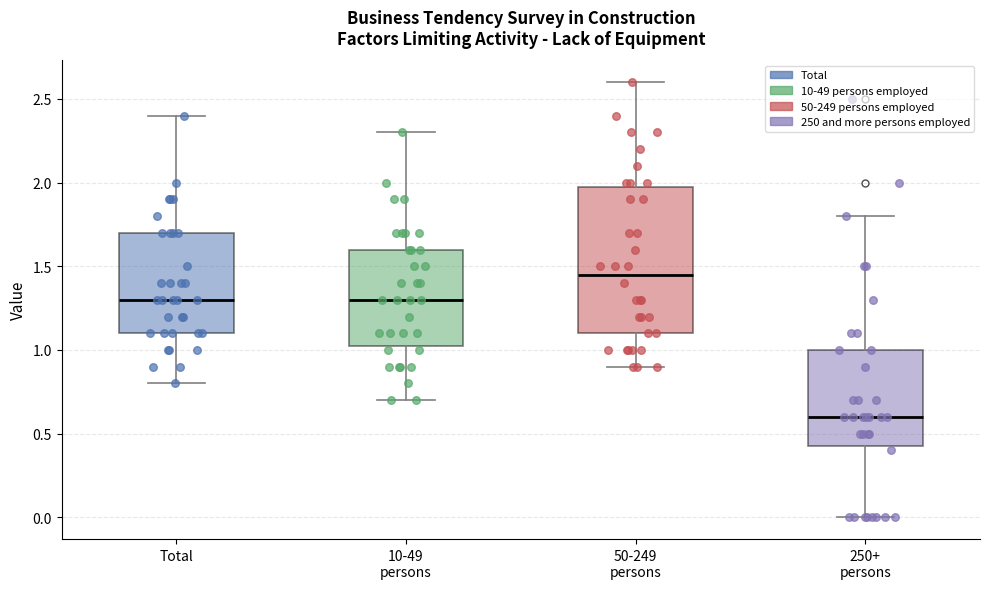

Where is the upper edge of the box for Total on the y-axis? The values are not printed on the chart, so give them approximately, as read against the axis.

1.70